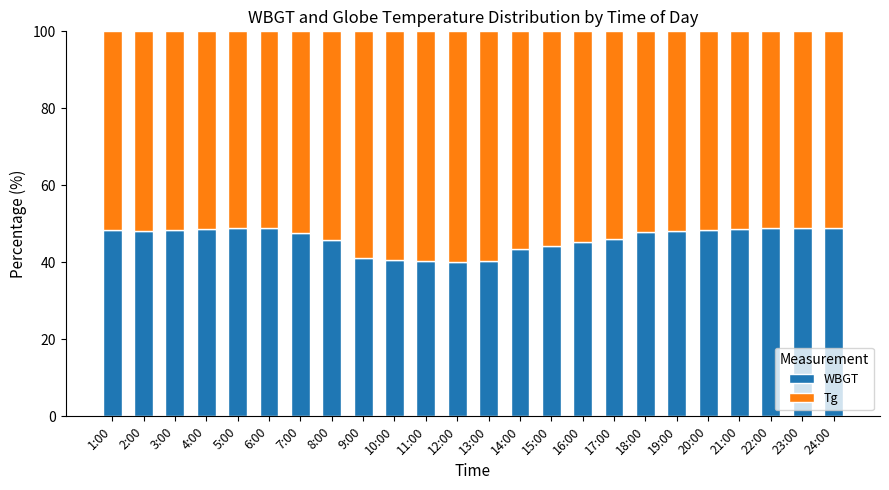

What is the sum of all WBGT values?

1105.6